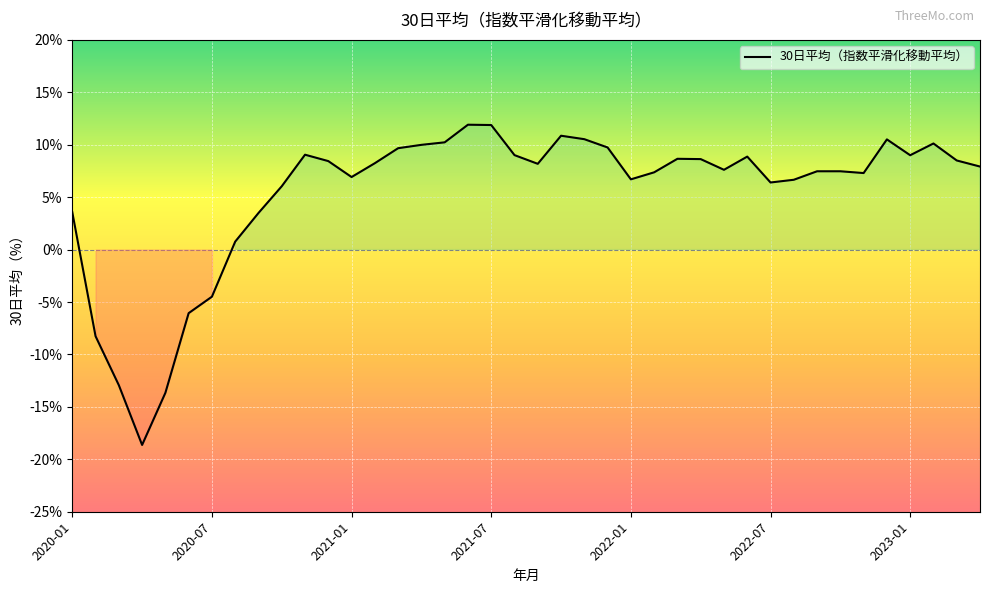

What is the minimum value shown in the chart?

-18.6